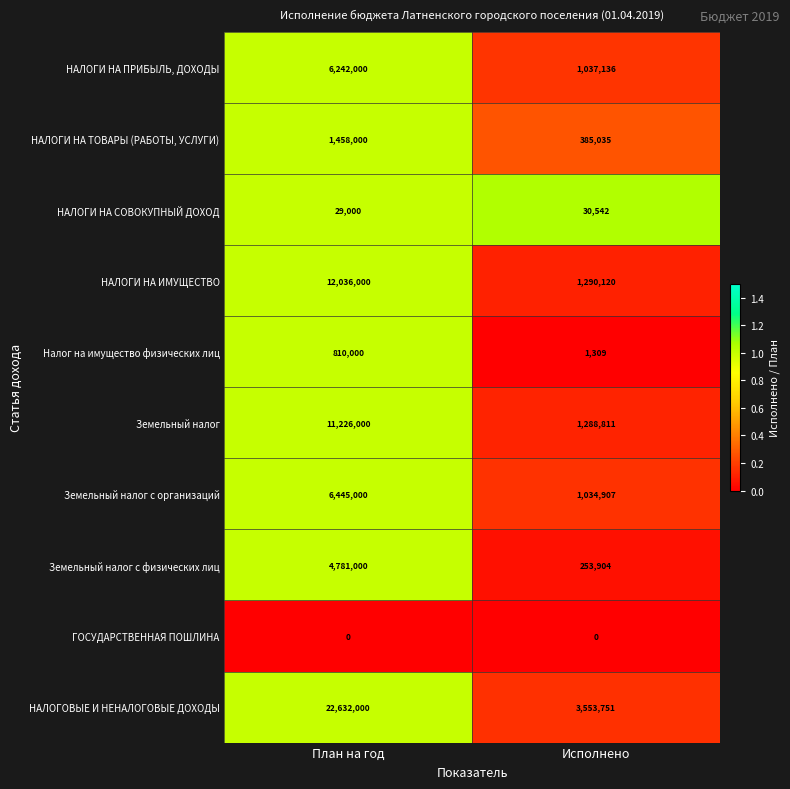

Which series has the widest spread of values?

НАЛОГОВЫЕ И НЕНАЛОГОВЫЕ ДОХОДЫ